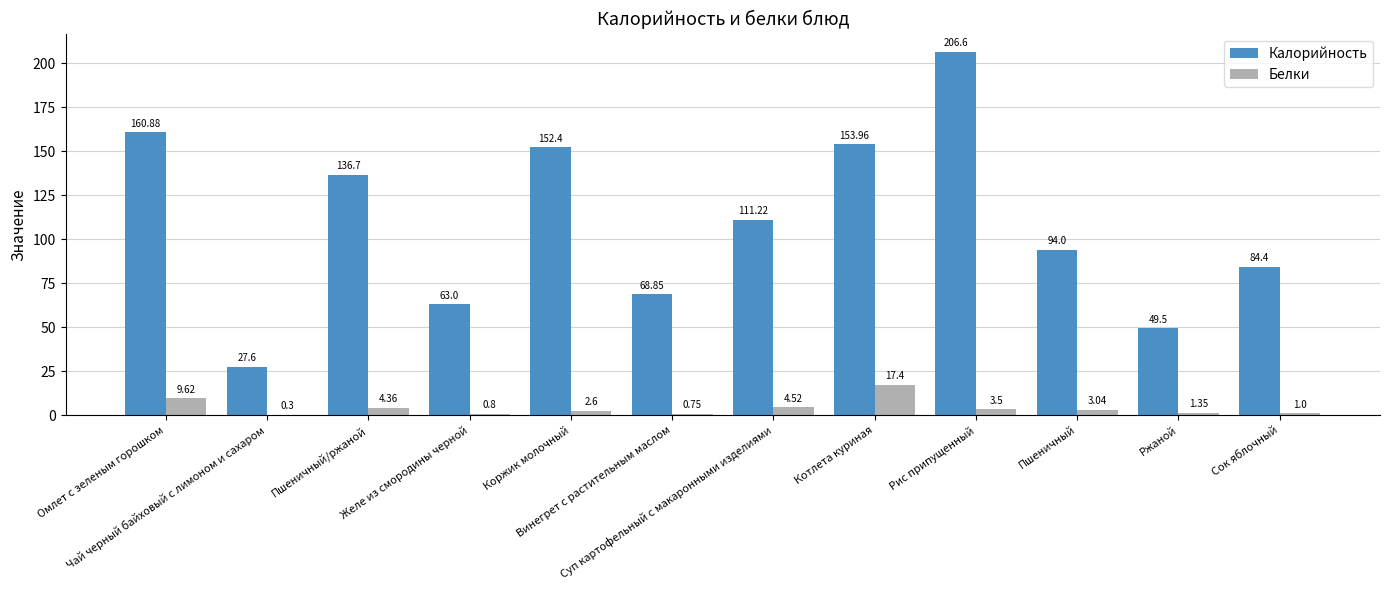

Which series has the largest total across all categories?

Калорийность